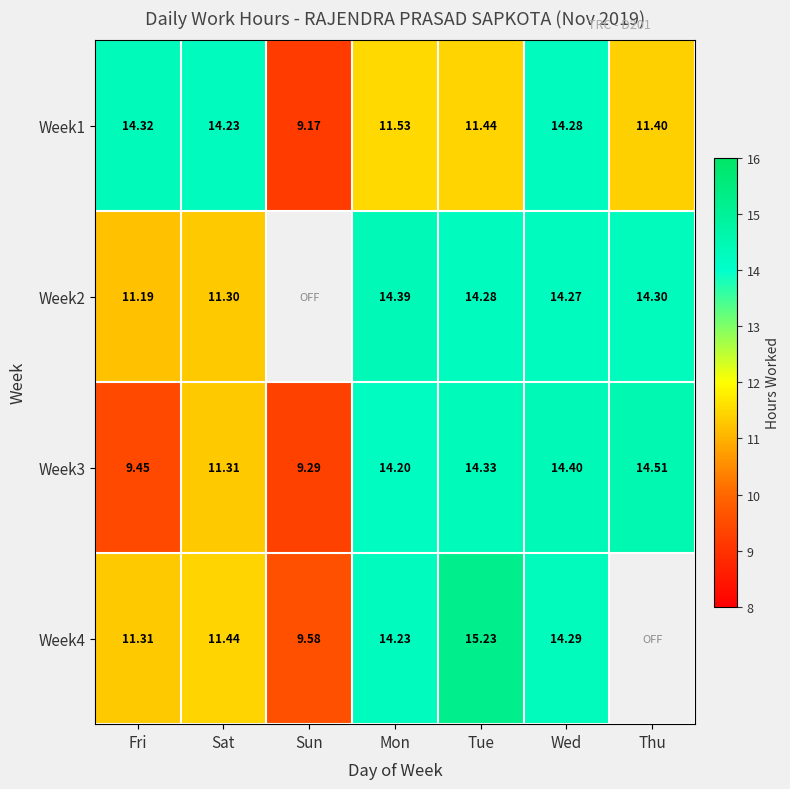

At which label is Week3 closest to 11?

Sat